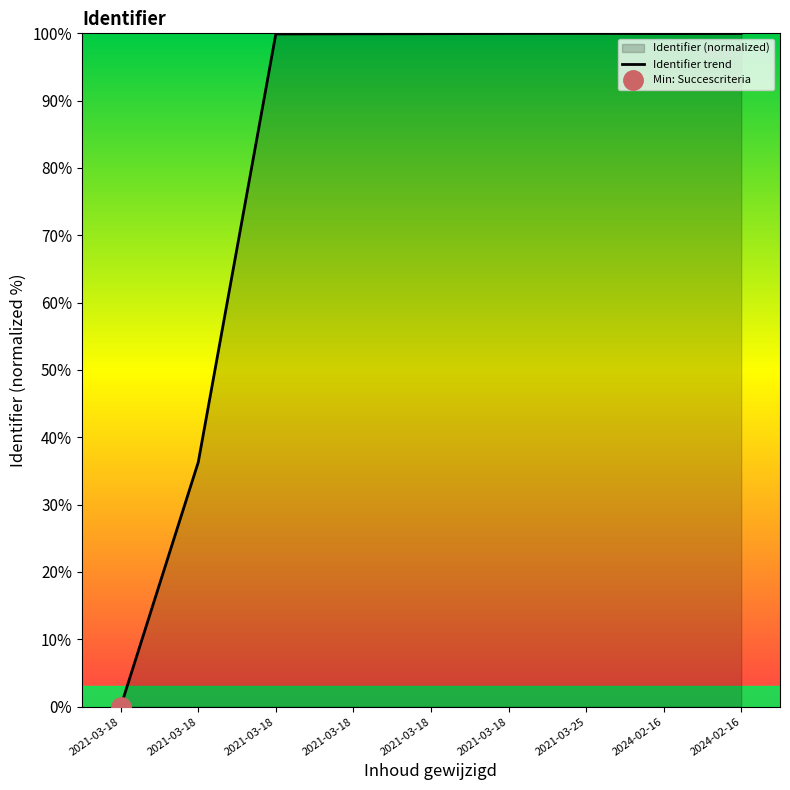

What is the greatest value displayed?

100.0